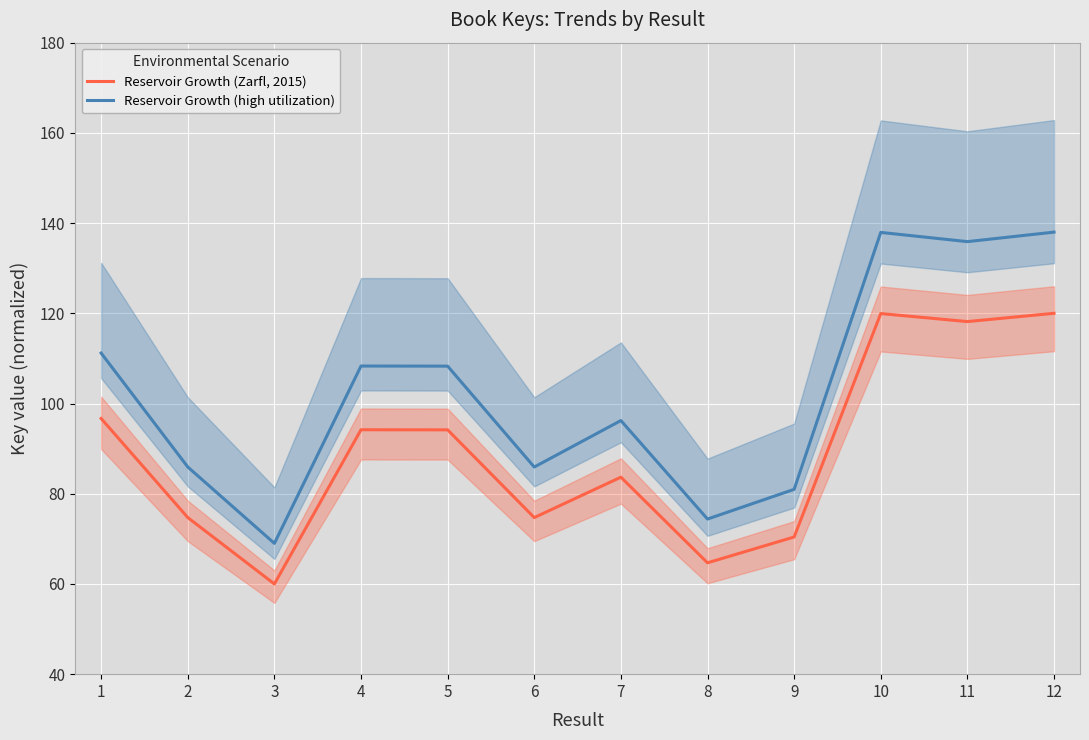

True or false: Reservoir Growth (high utilization) and Reservoir Growth (Zarfl, 2015) cross at least once.

False